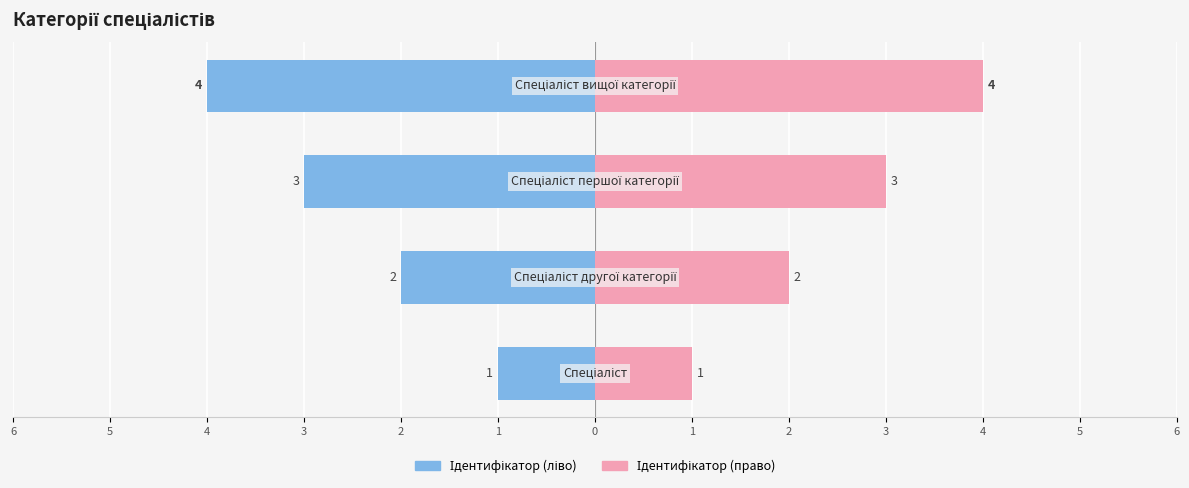

How many groups of bars are there?

4